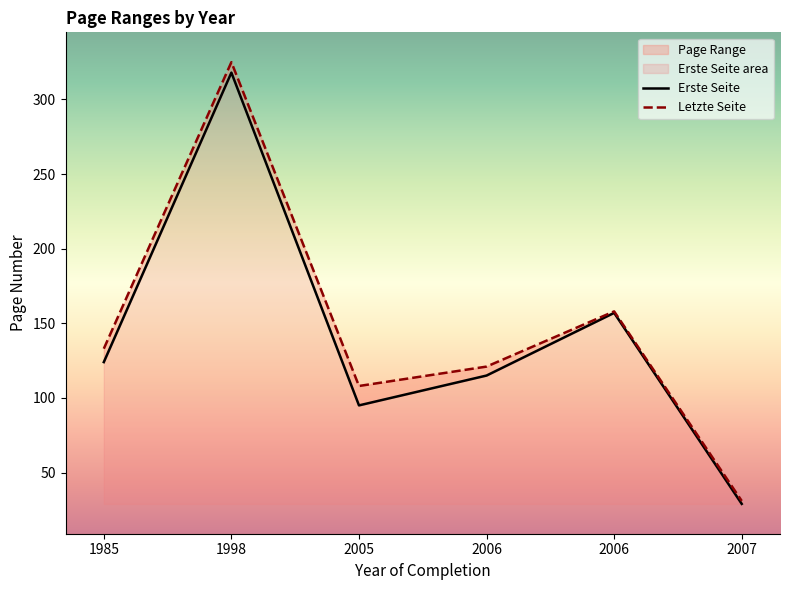

The value of Erste Seite at 2007 is 29. True or false?

True